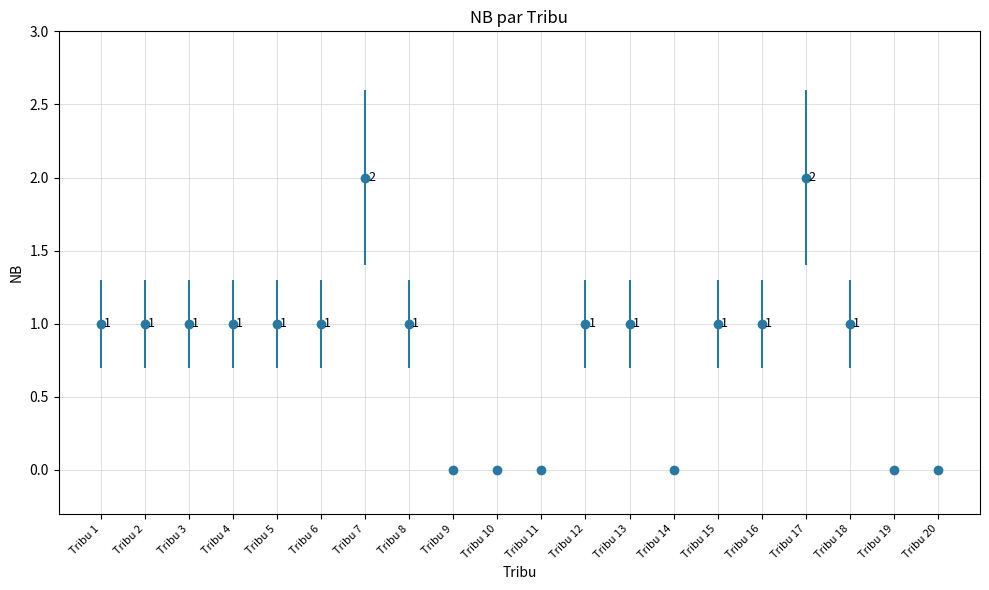

True or false: the data shows 0 at Tribu 9.

True